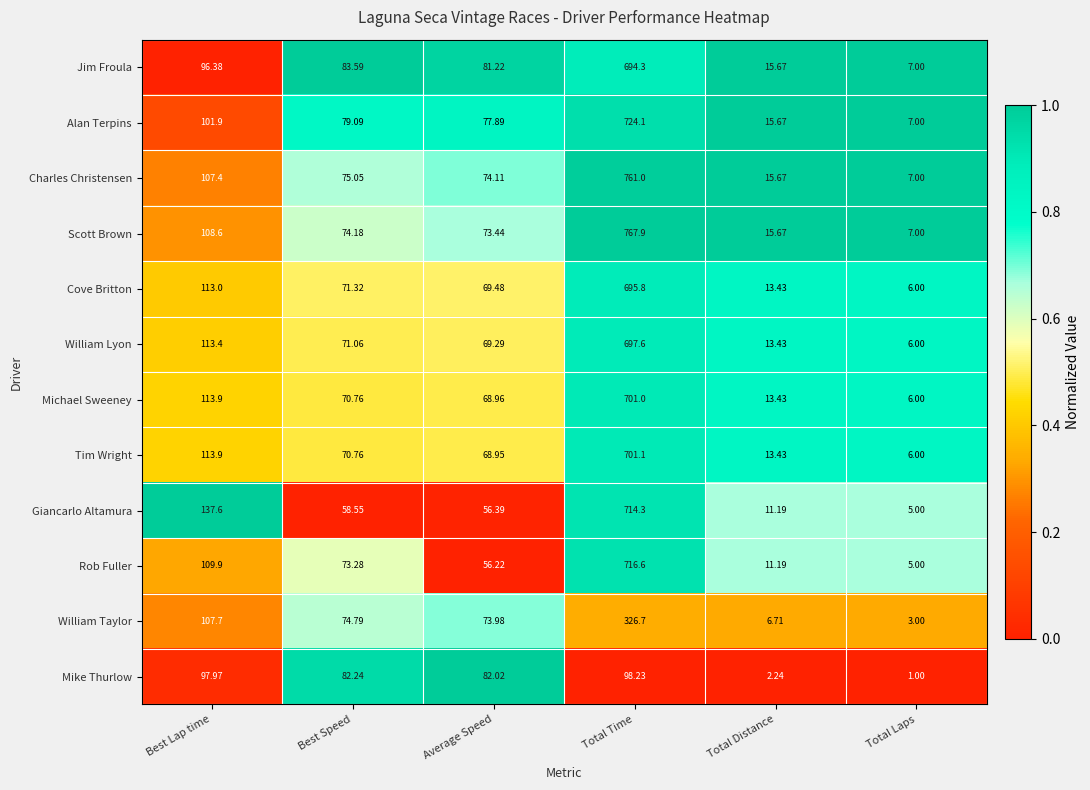

Which series has the largest total across all categories?

Scott Brown